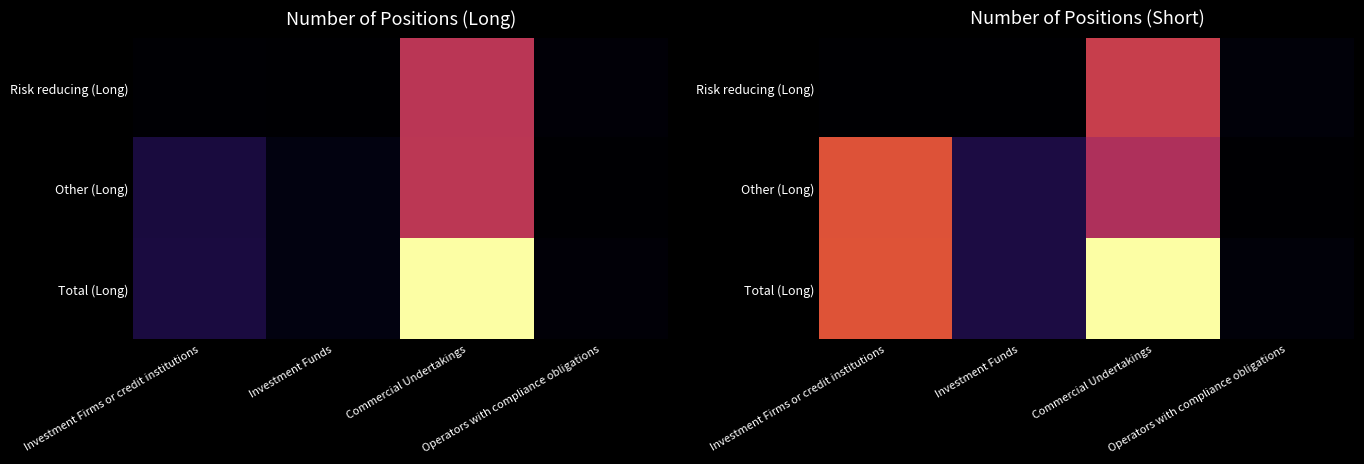

Rank the series at Investment Firms or credit institutions from highest to lowest value.

Total (Long), Other (Long), Risk reducing (Long)